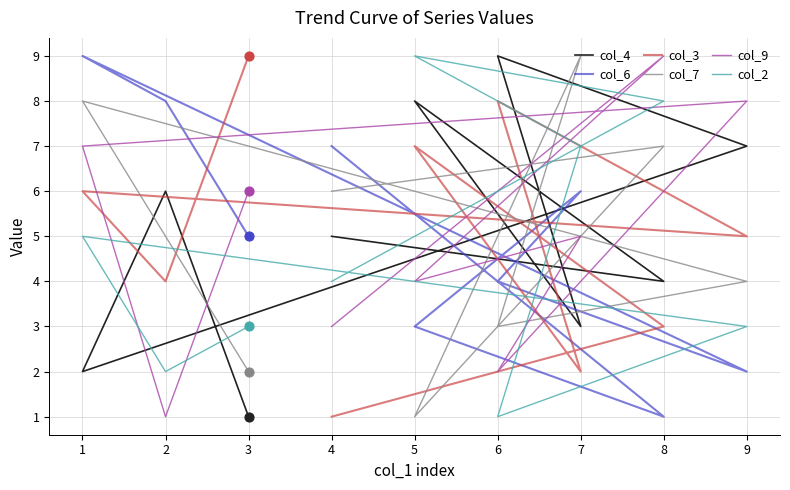

Which series reaches the minimum Y coordinate?

col_4